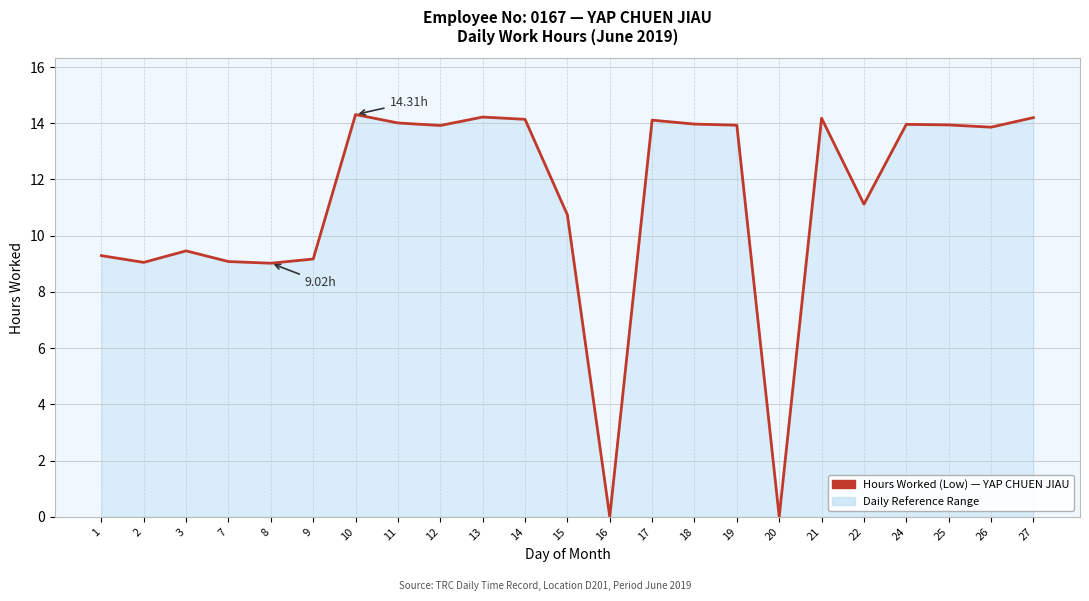

True or false: the data has more than 2 interior local peaks.

True